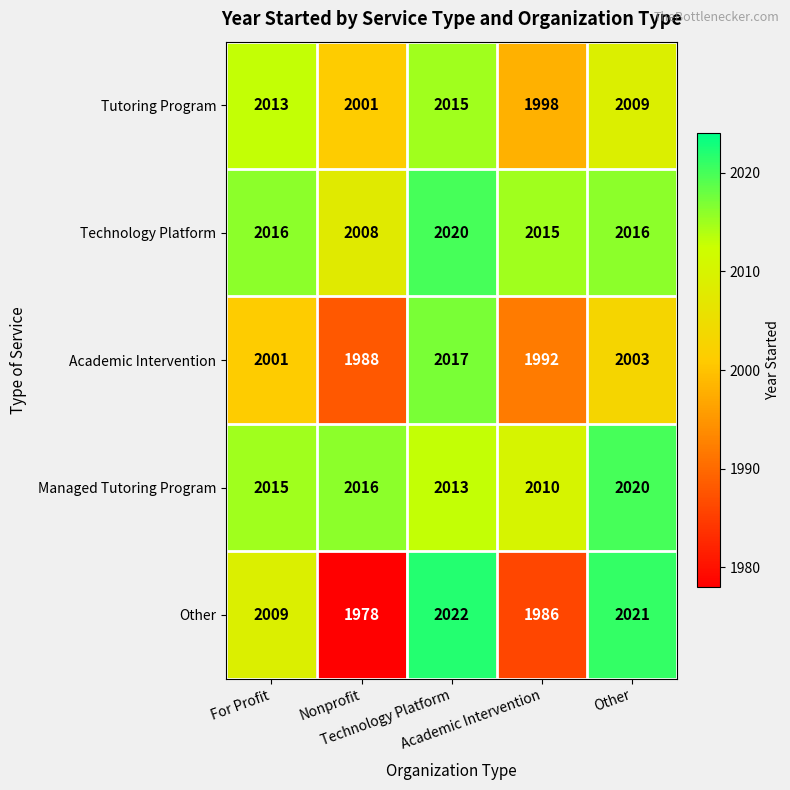

At how many categories does at least one series exceed 1985?

5